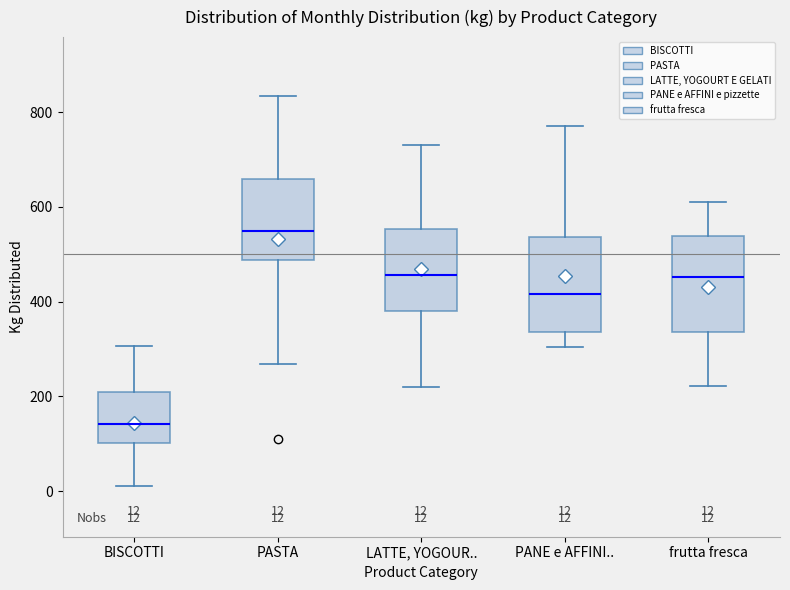

Which box has the lowest median line?

BISCOTTI